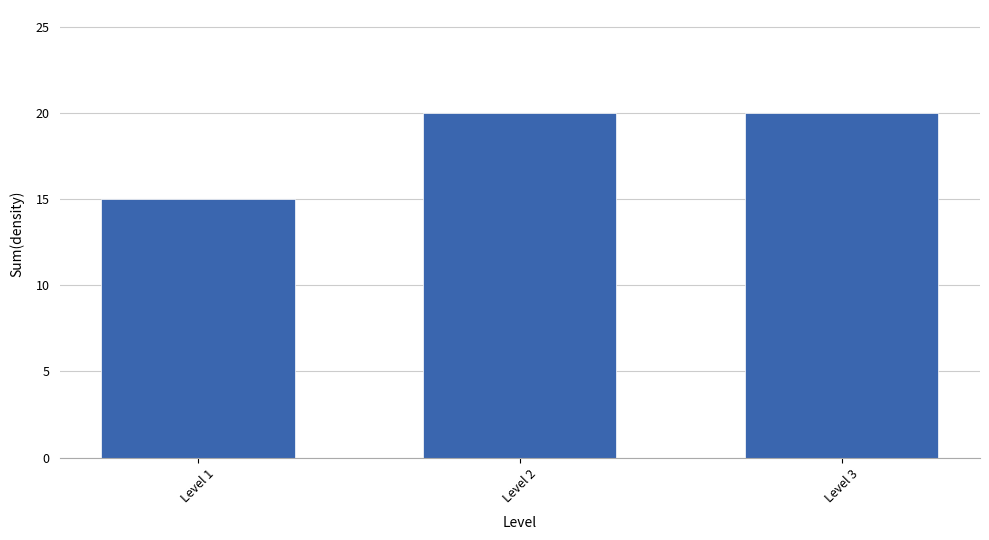

Reading left to right, transcribe all the data shown in this chart.

Level 1=15	Level 2=20	Level 3=20